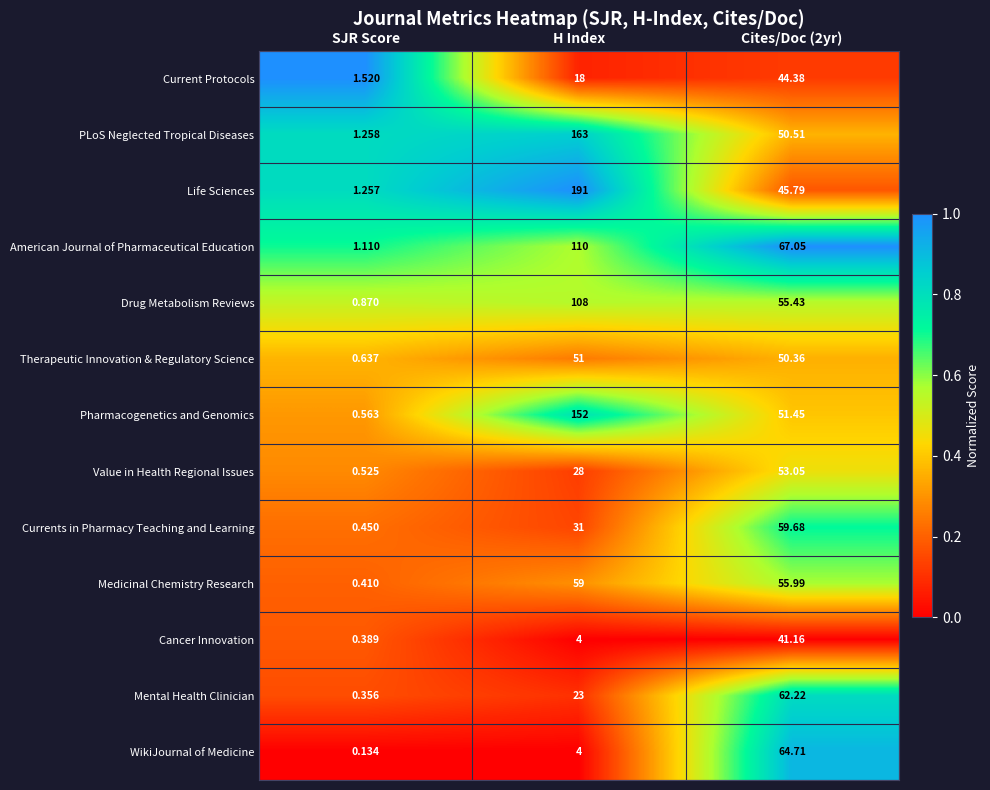

At which label does PLoS Neglected Tropical Diseases first exceed 50?

H Index